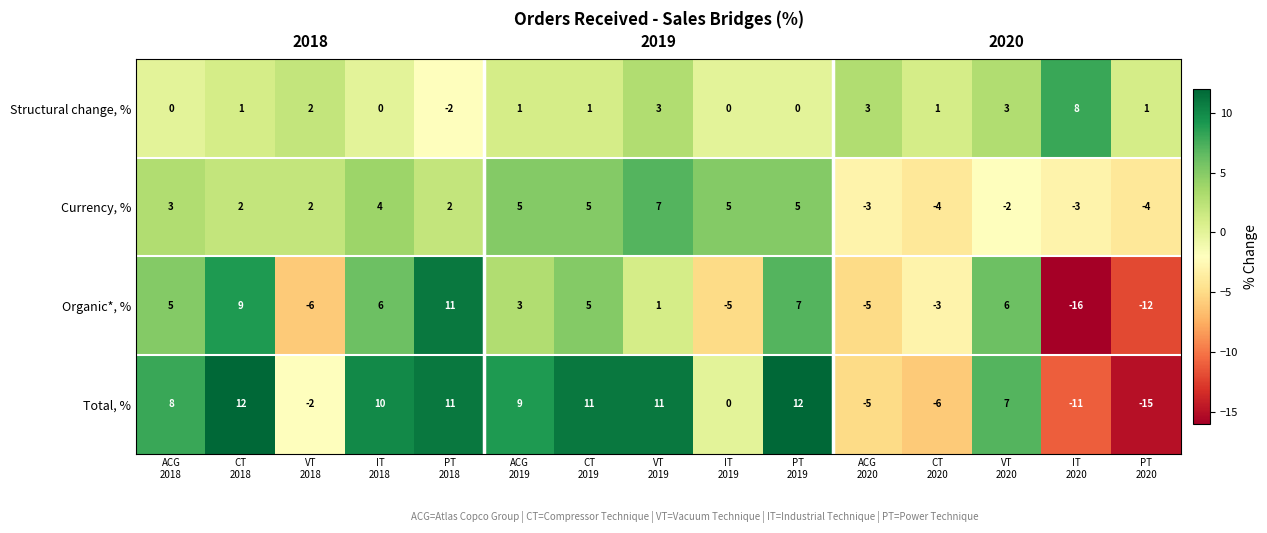

What is the total value across all series at CT
2018?

24